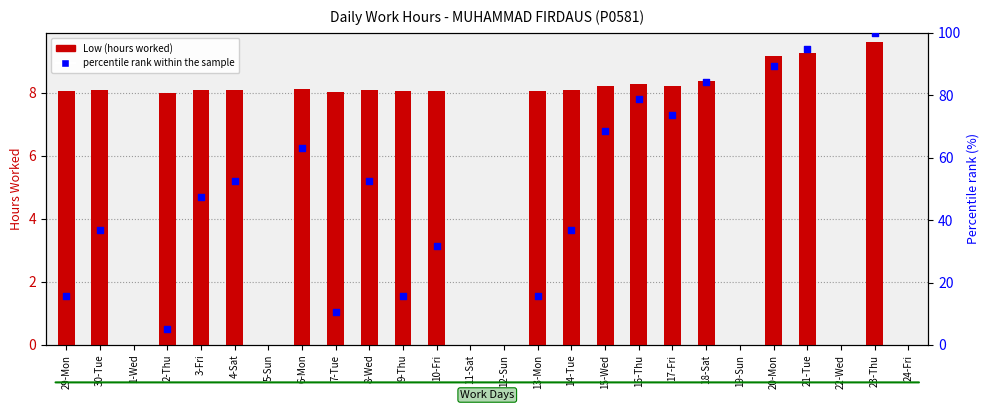

What is the change in value from 5-Sun to 21-Tue?

+9.3